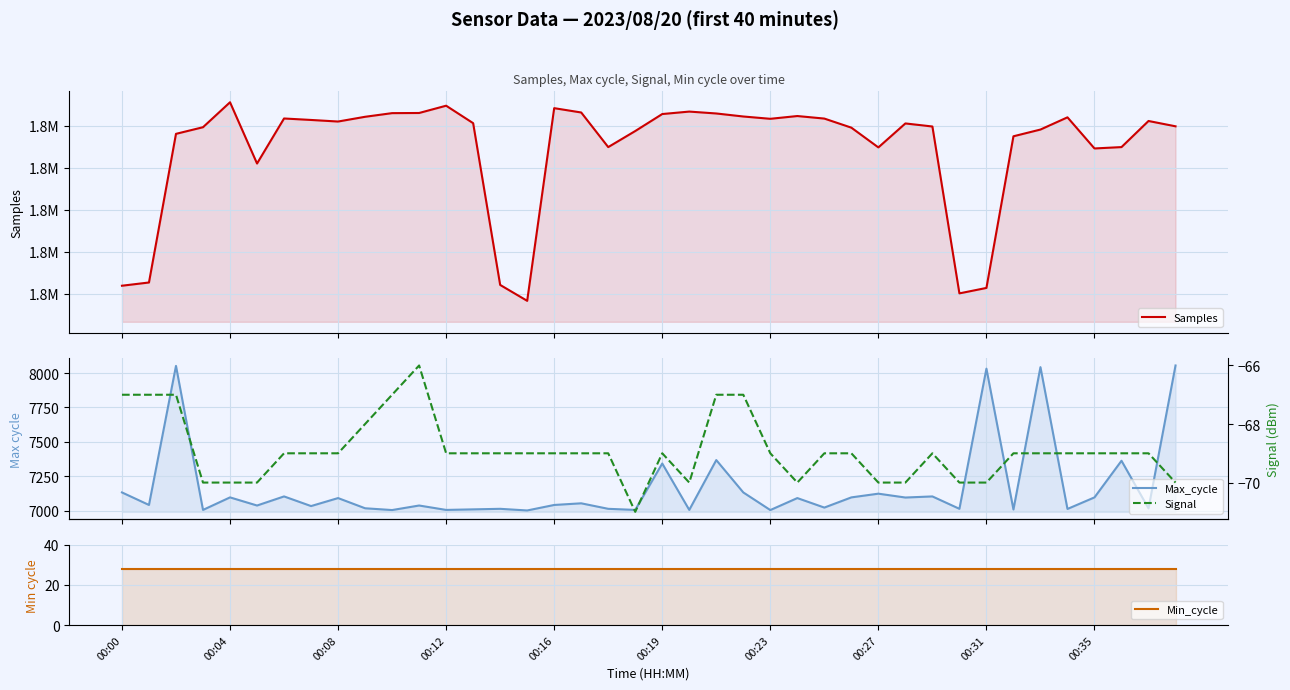

The value of Signal at 00:04 is -15. True or false?

False